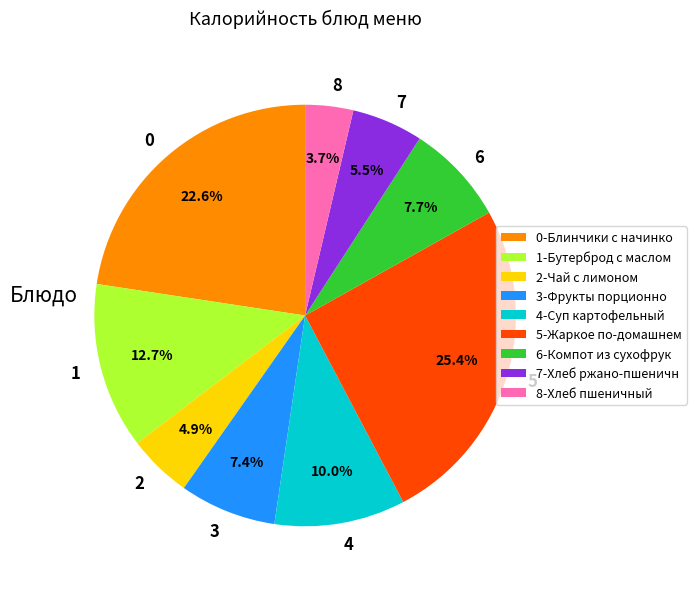

Is there a majority slice in this chart?

No